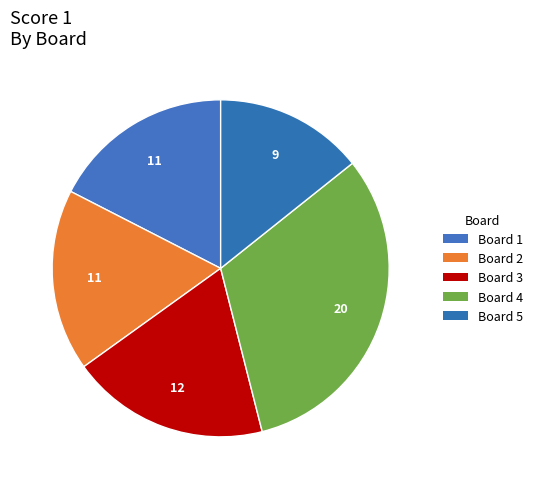

Which slice is the largest?

4